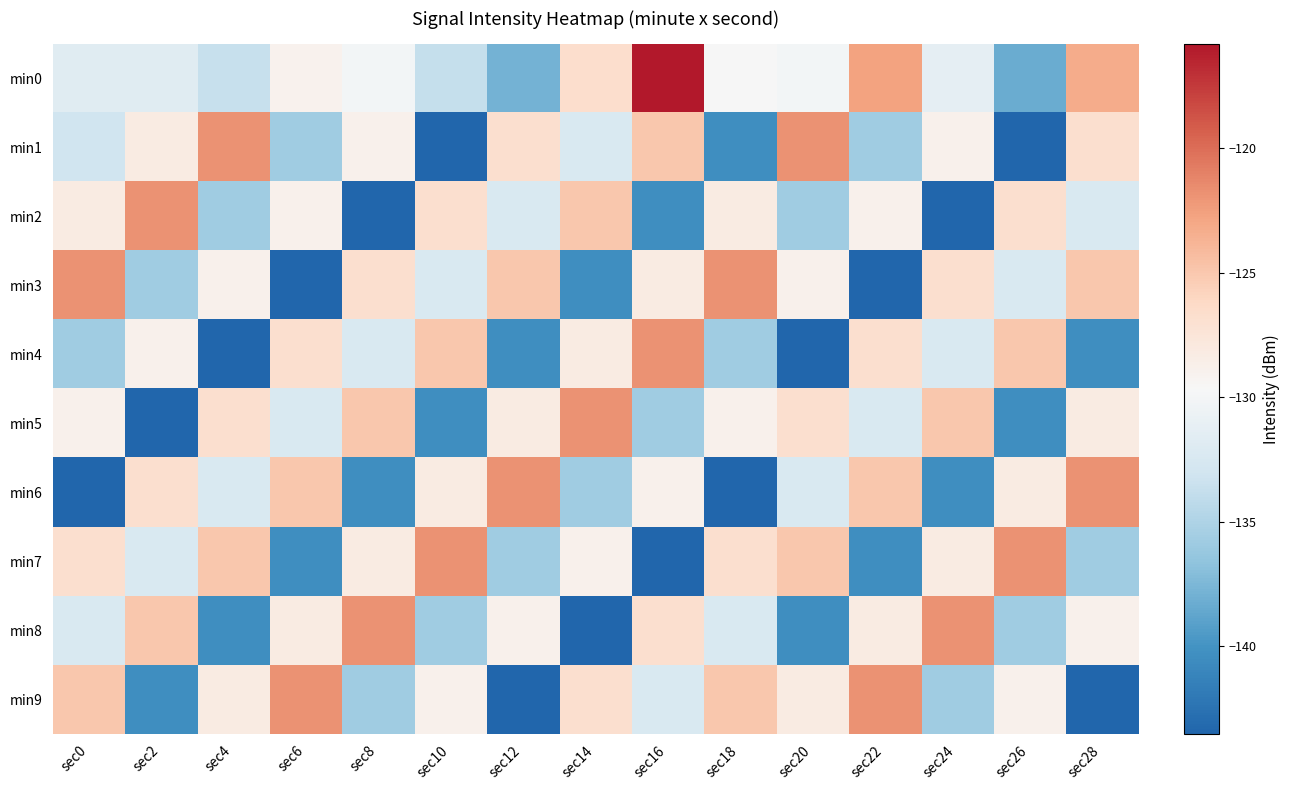

Reading right to left, extract all data points from this chart.

min0: sec28=-123.3	sec26=-138.3	sec24=-131.3	sec22=-122.7	sec20=-130.1	sec18=-129.7	sec16=-115.8	sec14=-126.7	sec12=-137.9	sec10=-133.7	sec8=-130.0	sec6=-129.0	sec4=-133.7	sec2=-131.7	sec0=-131.7
min1: sec28=-126.8	sec26=-143.6	sec24=-128.9	sec22=-135.8	sec20=-121.8	sec18=-140.4	sec16=-125.0	sec14=-132.3	sec12=-126.8	sec10=-143.6	sec8=-128.9	sec6=-135.8	sec4=-121.8	sec2=-128.2	sec0=-133.1
min2: sec28=-132.3	sec26=-126.8	sec24=-143.6	sec22=-128.9	sec20=-135.8	sec18=-128.2	sec16=-140.4	sec14=-125.0	sec12=-132.3	sec10=-126.8	sec8=-143.6	sec6=-128.9	sec4=-135.8	sec2=-121.8	sec0=-128.2
min3: sec28=-125.0	sec26=-132.3	sec24=-126.8	sec22=-143.6	sec20=-128.9	sec18=-121.8	sec16=-128.2	sec14=-140.4	sec12=-125.0	sec10=-132.3	sec8=-126.8	sec6=-143.6	sec4=-128.9	sec2=-135.8	sec0=-121.8
min4: sec28=-140.4	sec26=-125.0	sec24=-132.3	sec22=-126.8	sec20=-143.6	sec18=-135.8	sec16=-121.8	sec14=-128.2	sec12=-140.4	sec10=-125.0	sec8=-132.3	sec6=-126.8	sec4=-143.6	sec2=-128.9	sec0=-135.8
min5: sec28=-128.2	sec26=-140.4	sec24=-125.0	sec22=-132.3	sec20=-126.8	sec18=-128.9	sec16=-135.8	sec14=-121.8	sec12=-128.2	sec10=-140.4	sec8=-125.0	sec6=-132.3	sec4=-126.8	sec2=-143.6	sec0=-128.9
min6: sec28=-121.8	sec26=-128.2	sec24=-140.4	sec22=-125.0	sec20=-132.3	sec18=-143.6	sec16=-128.9	sec14=-135.8	sec12=-121.8	sec10=-128.2	sec8=-140.4	sec6=-125.0	sec4=-132.3	sec2=-126.8	sec0=-143.6
min7: sec28=-135.8	sec26=-121.8	sec24=-128.2	sec22=-140.4	sec20=-125.0	sec18=-126.8	sec16=-143.6	sec14=-128.9	sec12=-135.8	sec10=-121.8	sec8=-128.2	sec6=-140.4	sec4=-125.0	sec2=-132.3	sec0=-126.8
min8: sec28=-128.9	sec26=-135.8	sec24=-121.8	sec22=-128.2	sec20=-140.4	sec18=-132.3	sec16=-126.8	sec14=-143.6	sec12=-128.9	sec10=-135.8	sec8=-121.8	sec6=-128.2	sec4=-140.4	sec2=-125.0	sec0=-132.3
min9: sec28=-143.6	sec26=-128.9	sec24=-135.8	sec22=-121.8	sec20=-128.2	sec18=-125.0	sec16=-132.3	sec14=-126.8	sec12=-143.6	sec10=-128.9	sec8=-135.8	sec6=-121.8	sec4=-128.2	sec2=-140.4	sec0=-125.0